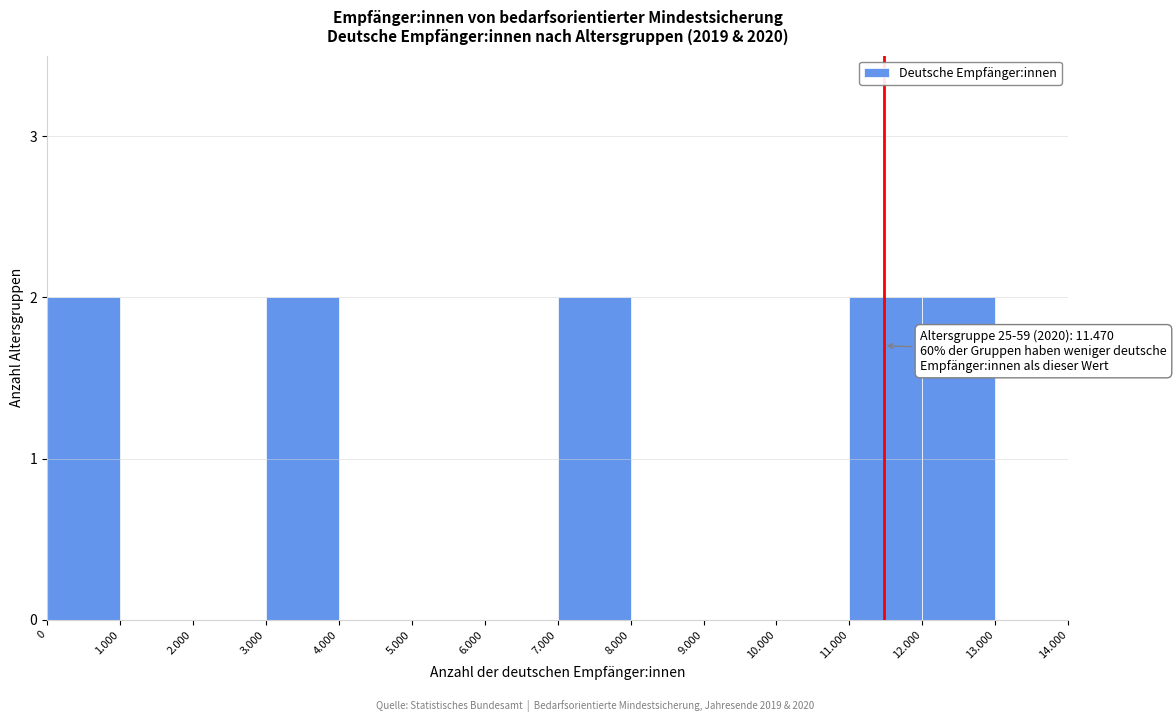

Reading left to right, transcribe all the data shown in this chart.

0=2	1.000=0	2.000=0	3.000=2	4.000=0	5.000=0	6.000=0	7.000=2	8.000=0	9.000=0	10.000=0	11.000=2	12.000=2	13.000=0